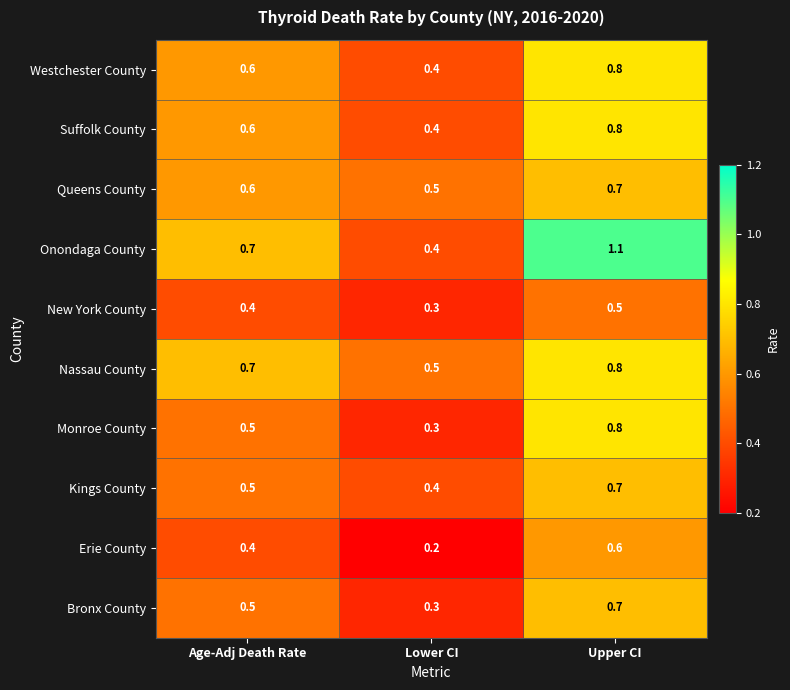

How many categories are shown in the chart?

3